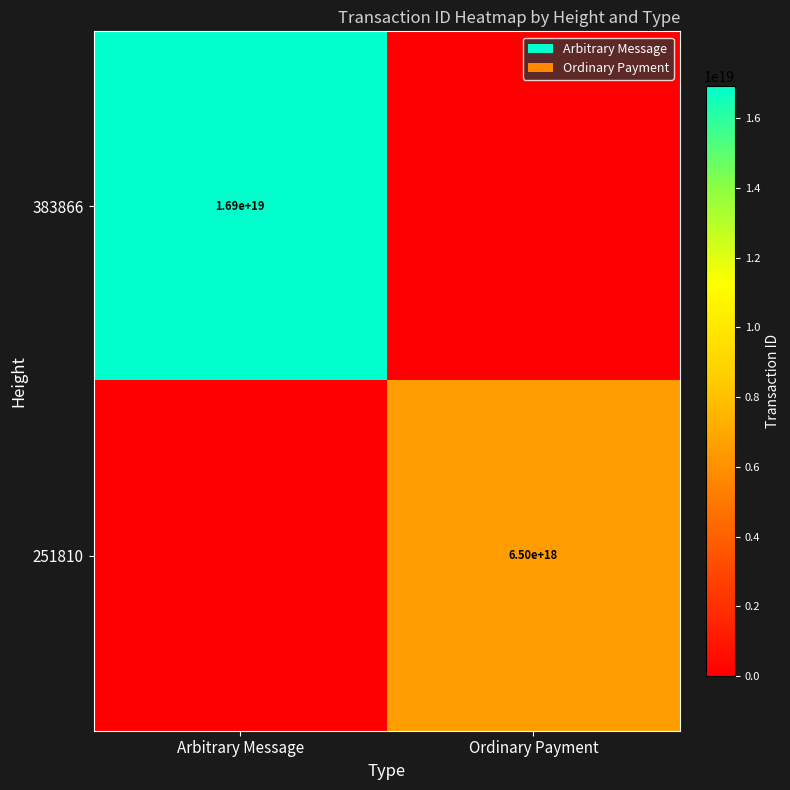

The value of 251810 at Ordinary Payment is 6500000000000000000. True or false?

True